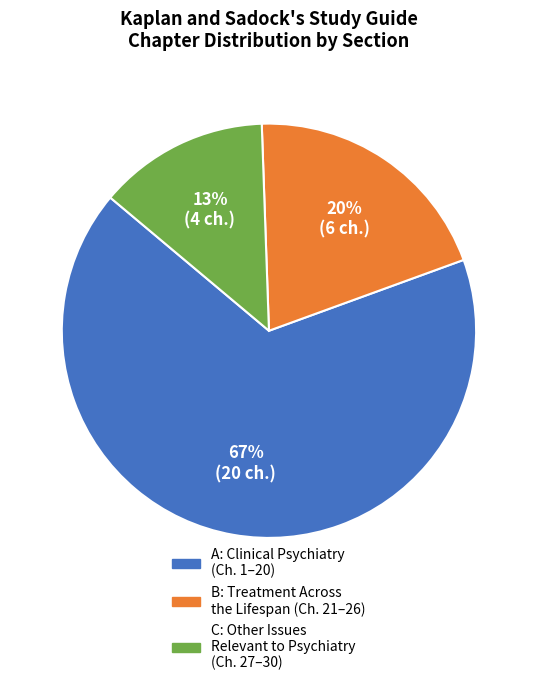

Is there a majority slice in this chart?

Yes